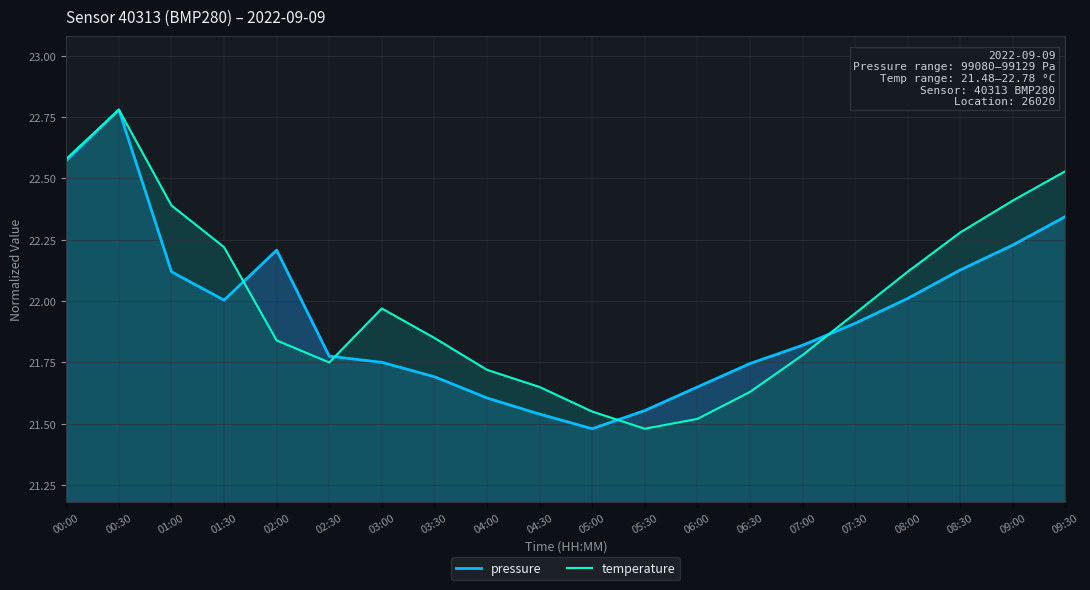

Reading left to right, extract all data points from this chart.

pressure: 00:00=22.6	00:30=22.8	01:00=22.1	01:30=22.0	02:00=22.2	02:30=21.8	03:00=21.8	03:30=21.7	04:00=21.6	04:30=21.5	05:00=21.5	05:30=21.6	06:00=21.6	06:30=21.7	07:00=21.8	07:30=21.9	08:00=22.0	08:30=22.1	09:00=22.2	09:30=22.3
temperature: 00:00=22.6	00:30=22.8	01:00=22.4	01:30=22.2	02:00=21.8	02:30=21.8	03:00=22.0	03:30=21.9	04:00=21.7	04:30=21.6	05:00=21.6	05:30=21.5	06:00=21.5	06:30=21.6	07:00=21.8	07:30=21.9	08:00=22.1	08:30=22.3	09:00=22.4	09:30=22.5